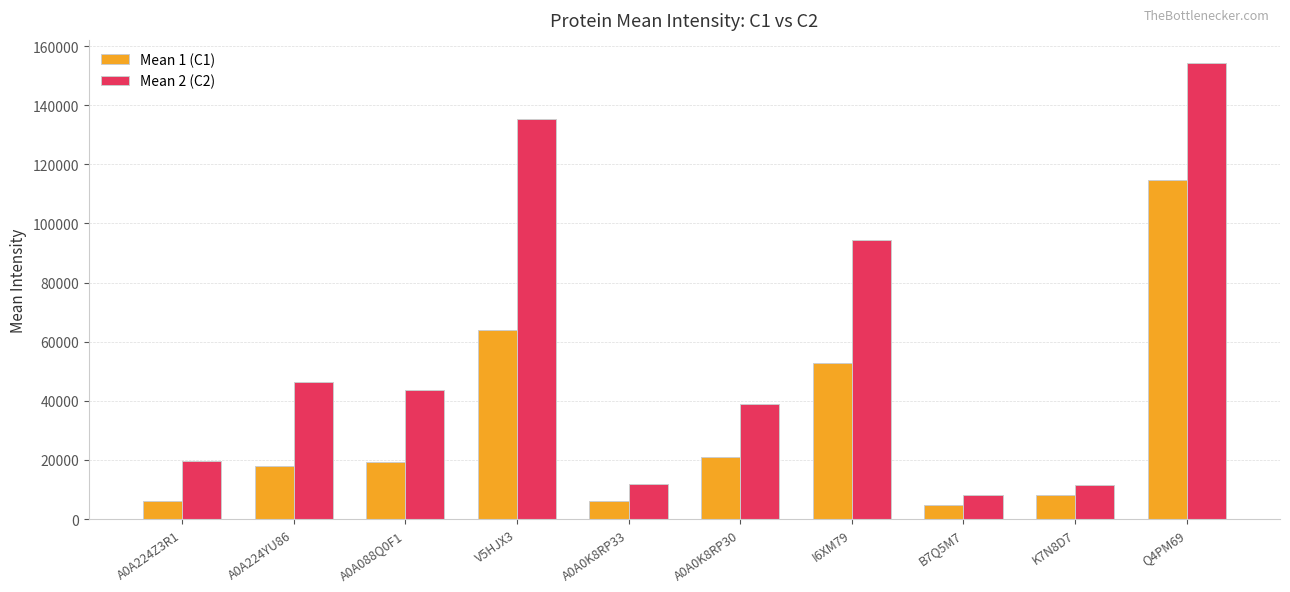

What is the difference between the maximum and minimum values in the Mean 2 (C2) series?

146350.0